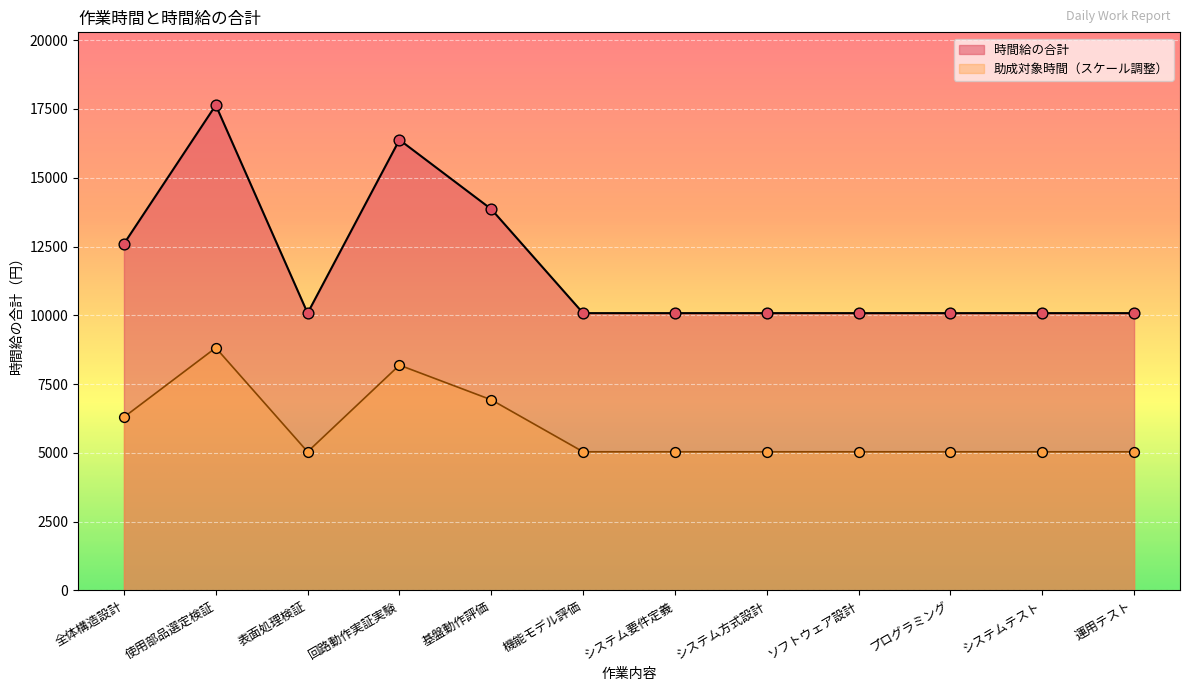

Which series has the largest total across all categories?

時間給の合計